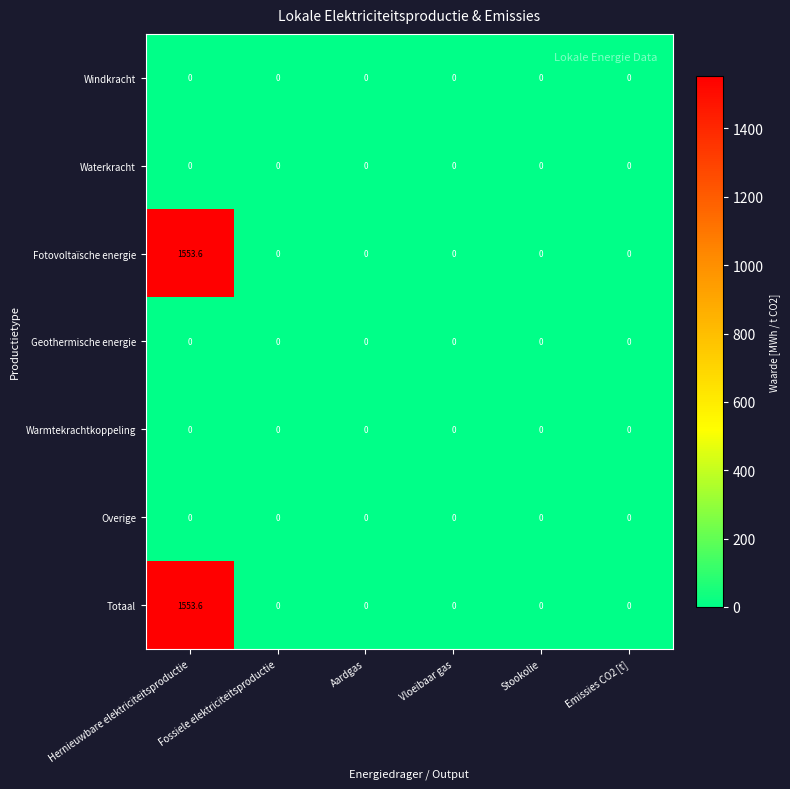

What is the sum of all Fotovoltaïsche energie values?

1553.6